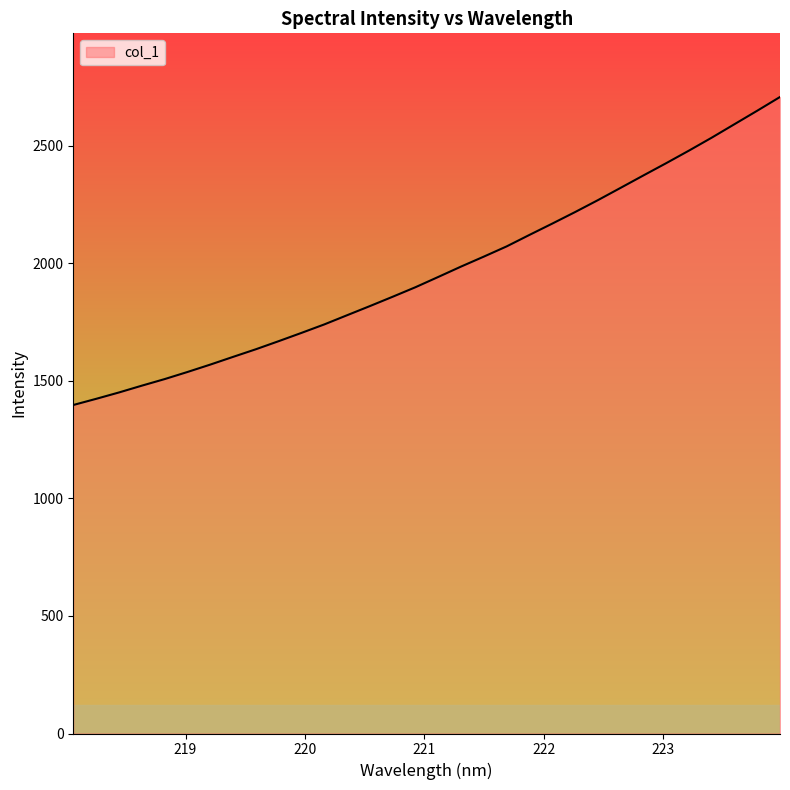

What is the greatest value displayed?

2708.1